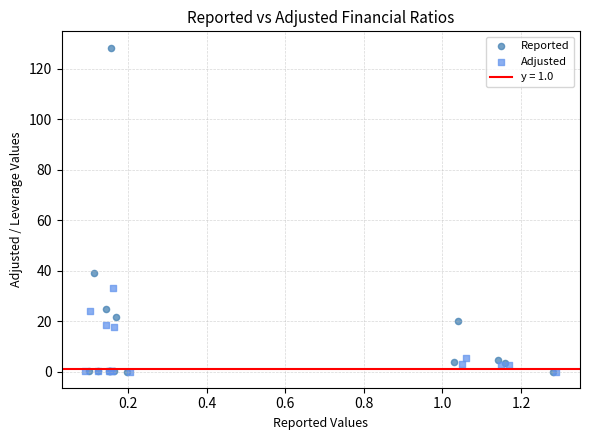

Which series contains the highest Y value?

Reported